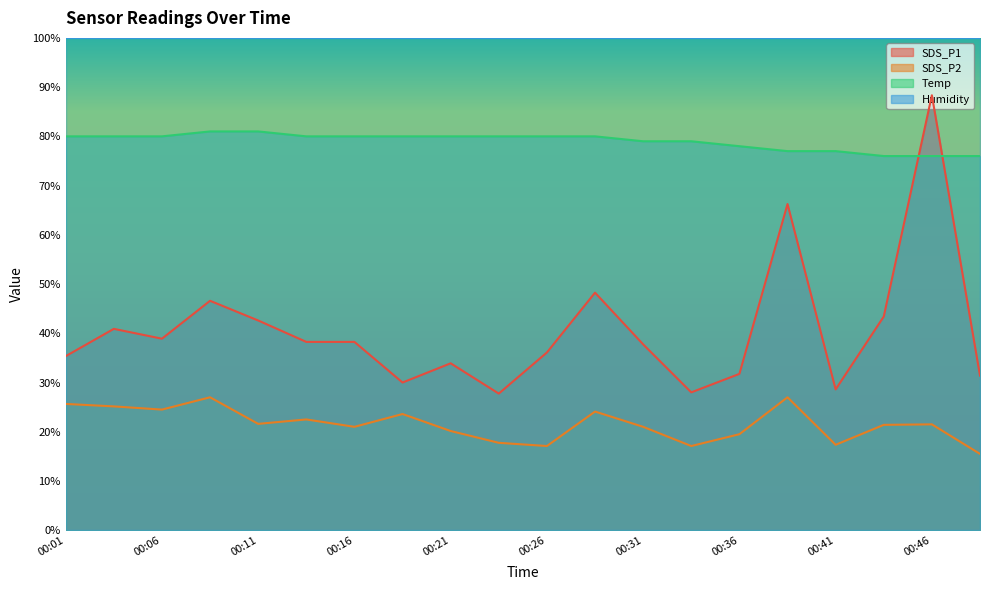

Is the value of SDS_P2 at 00:33 greater than the value of SDS_P1 at 00:43?

No